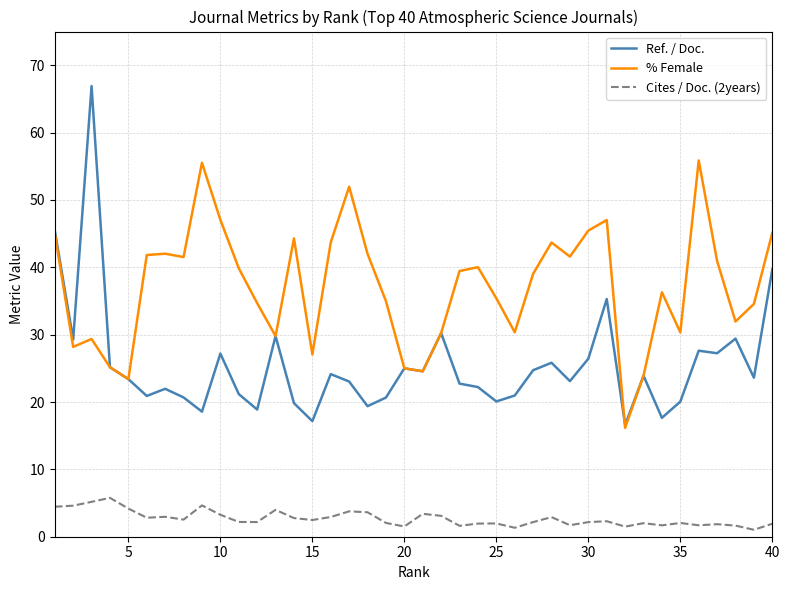

What is the highest value of the % Female series?

55.9